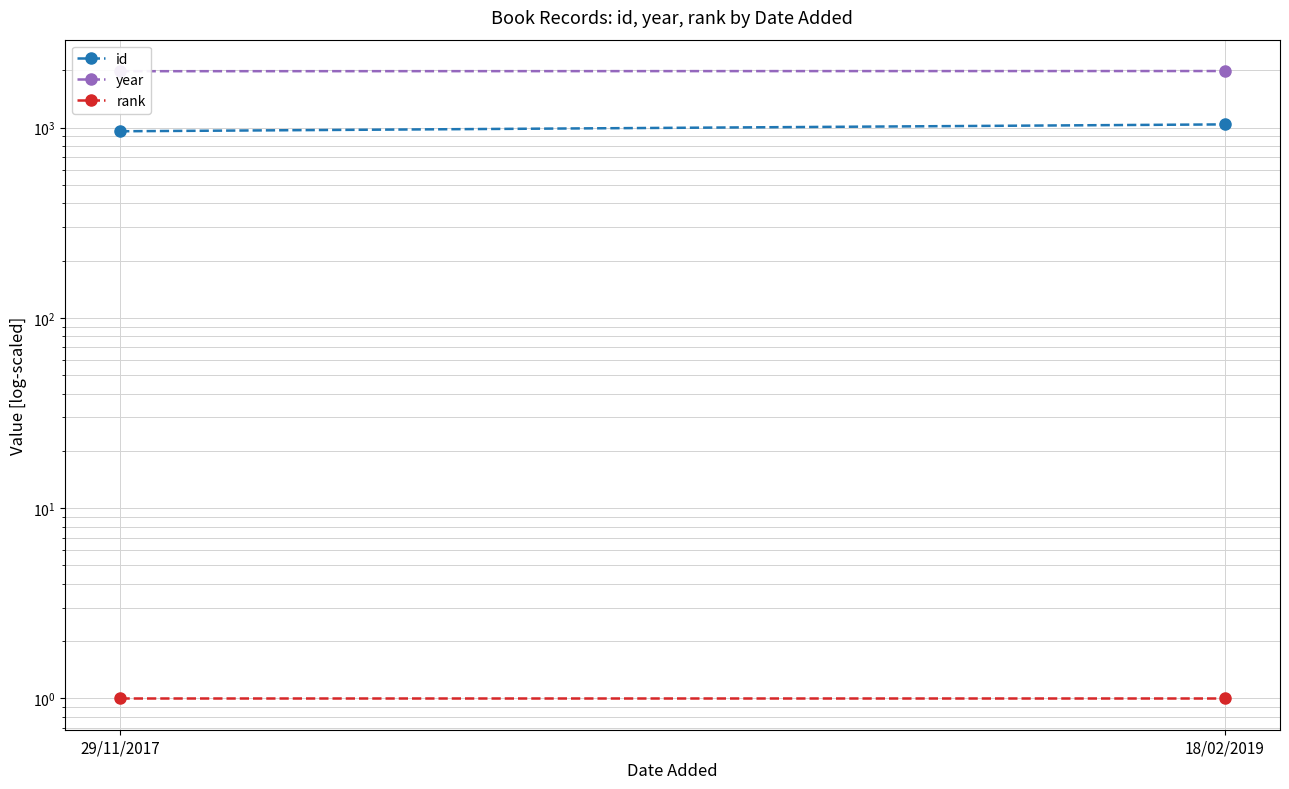

What is the sum of the year values at 18/02/2019 and 29/11/2017?

3964